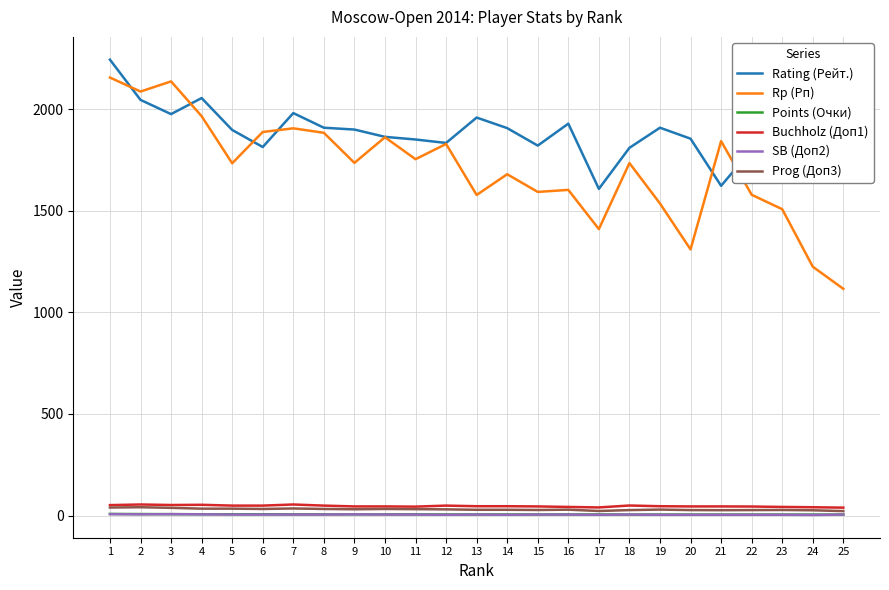

What is the total value across all series at 12?

3752.0